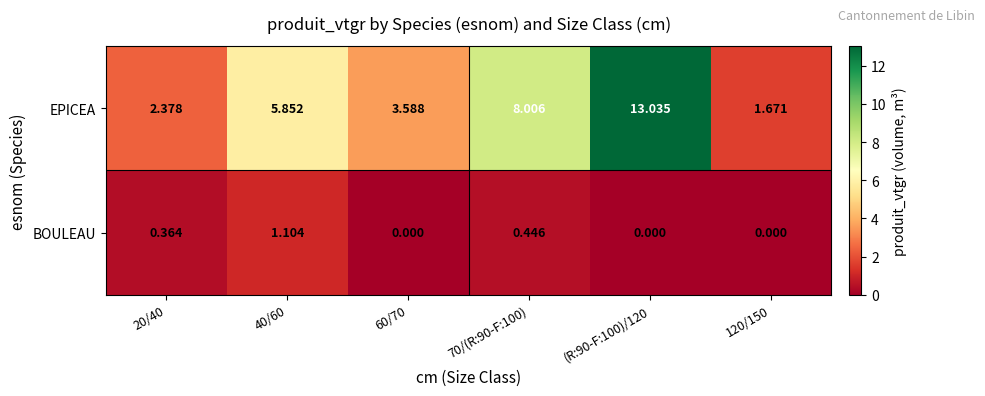

Rank the series at 70/(R:90-F:100) from highest to lowest value.

EPICEA, BOULEAU